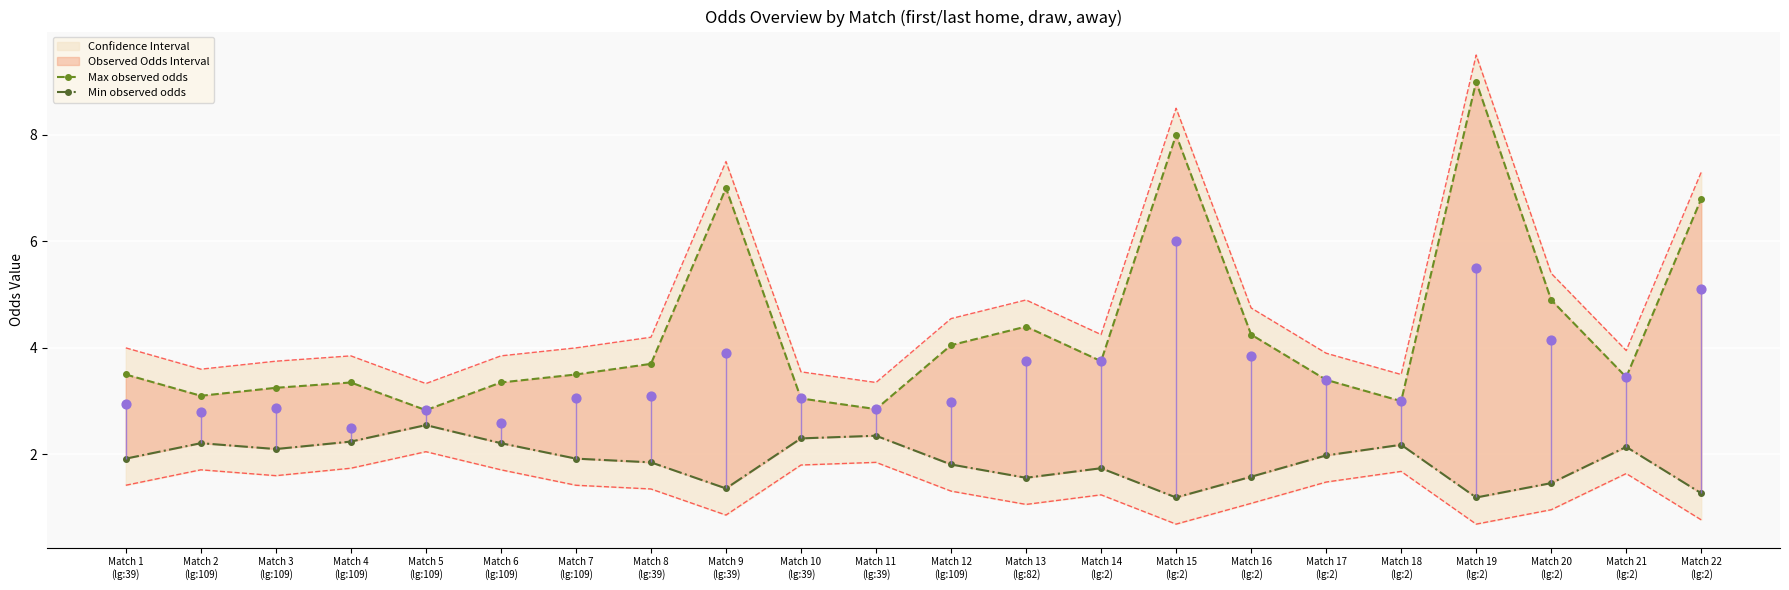

At which category is the sum across all series the highest?

Match 19
(lg:2)